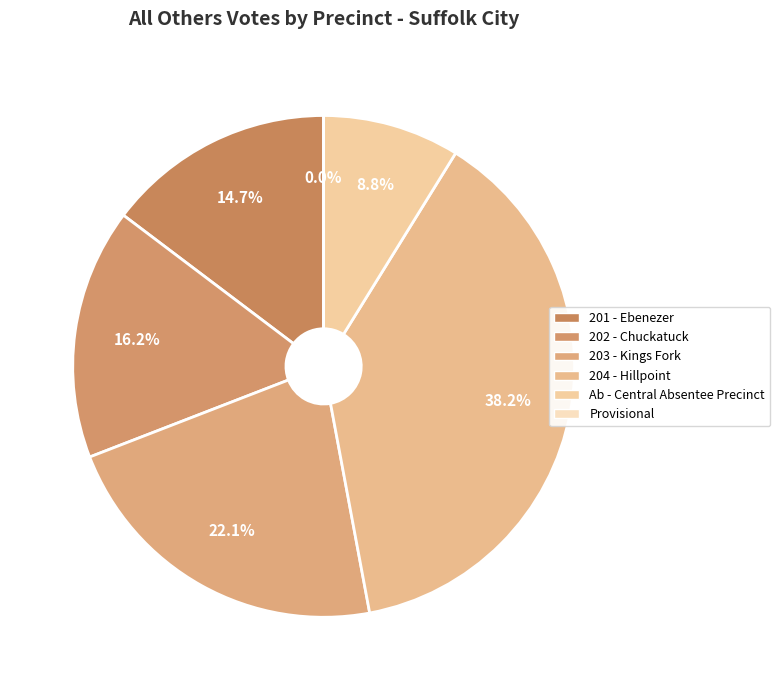

To the nearest percent, what is the combined percentage of Provisional and 203 - Kings Fork?

22%